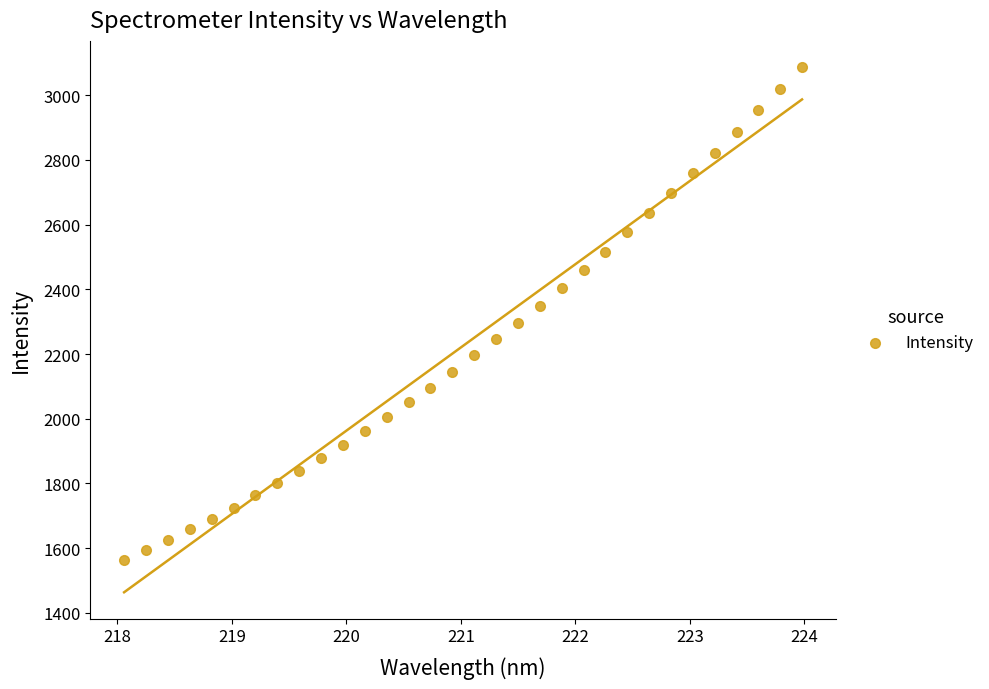

What is the range of X values (max minus min)?

5.9